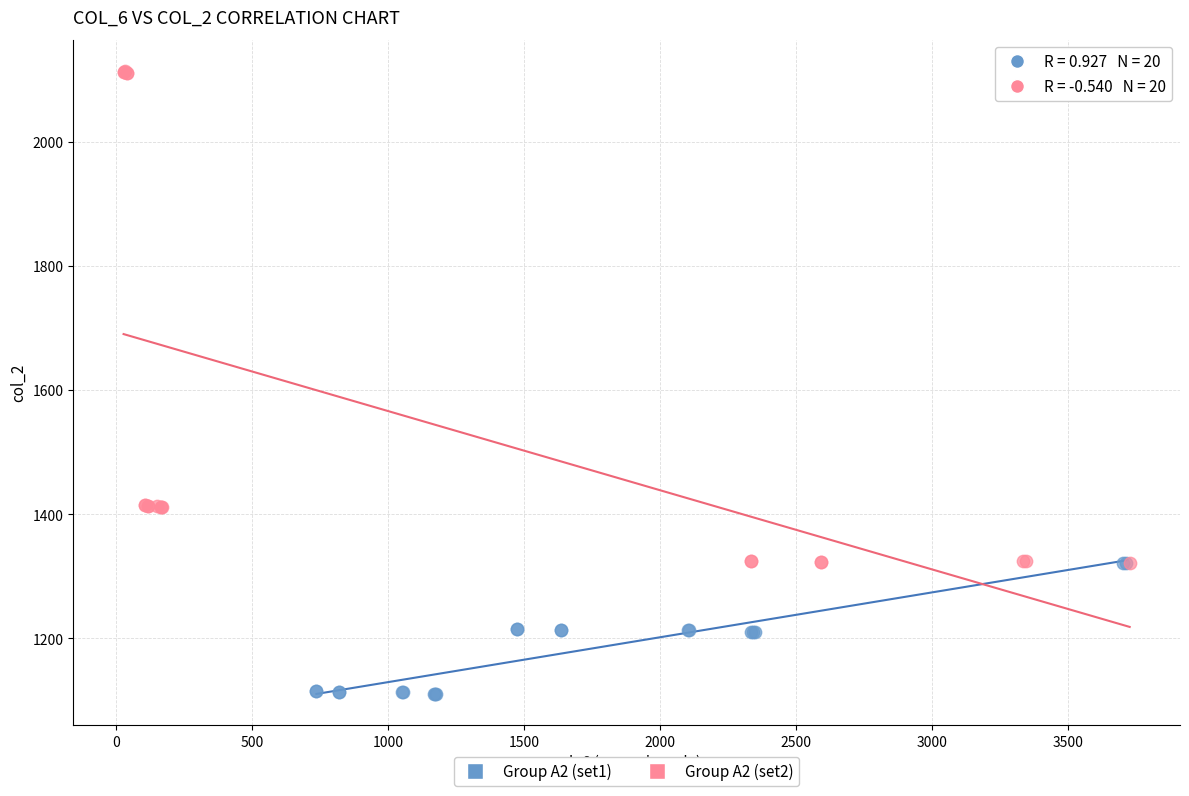

Which series has the largest Y range (max minus min)?

Group A2 (set2)